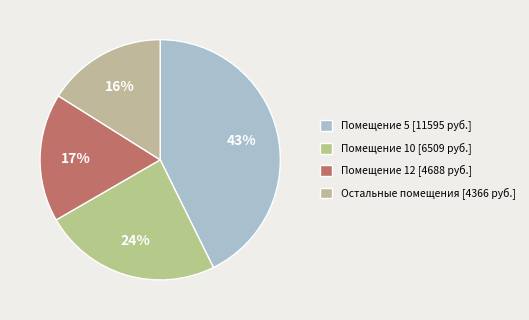

How many segments does this pie chart have?

4